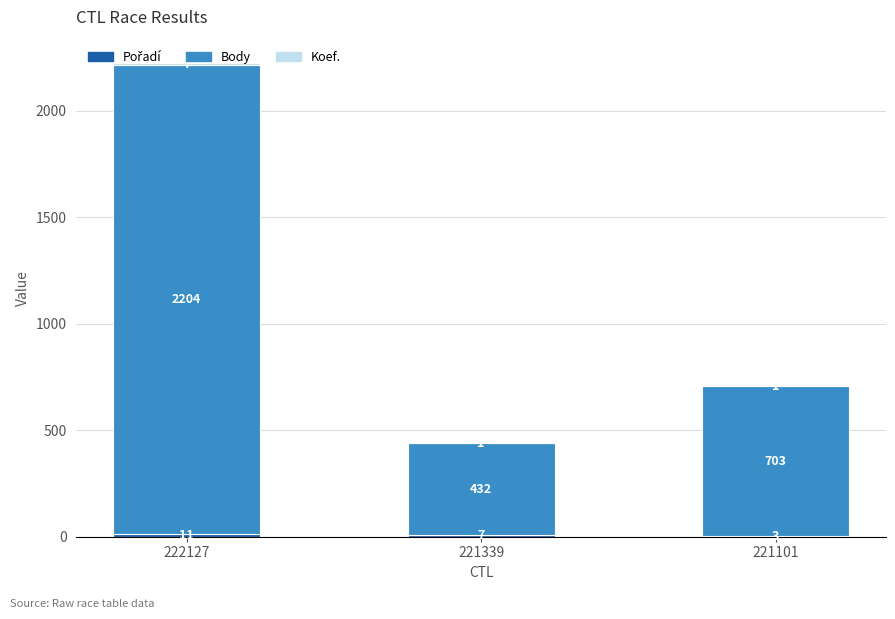

How many categories are shown in the chart?

3